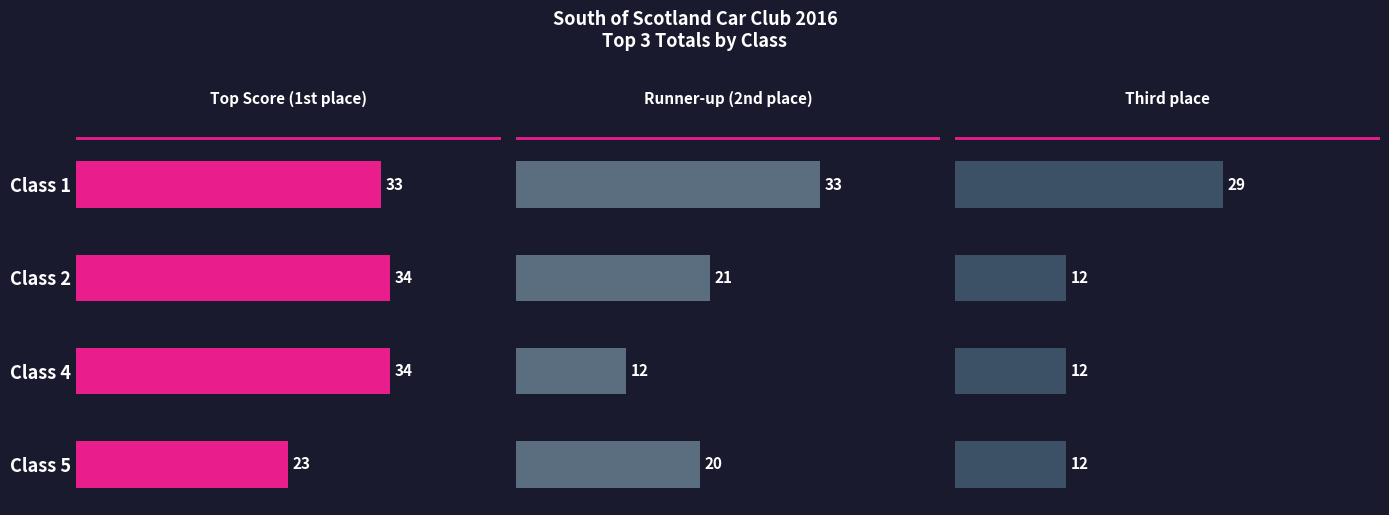

What is the greatest value displayed?

34